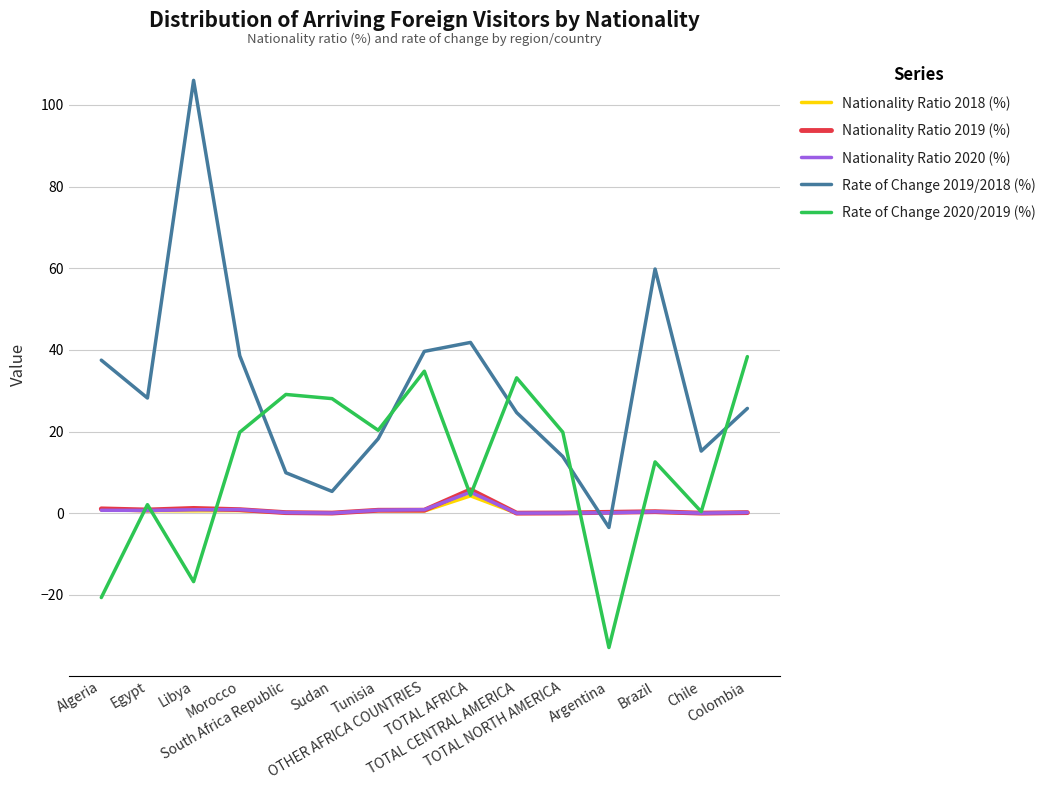

Does the chart display data point markers on the line(s)?

No